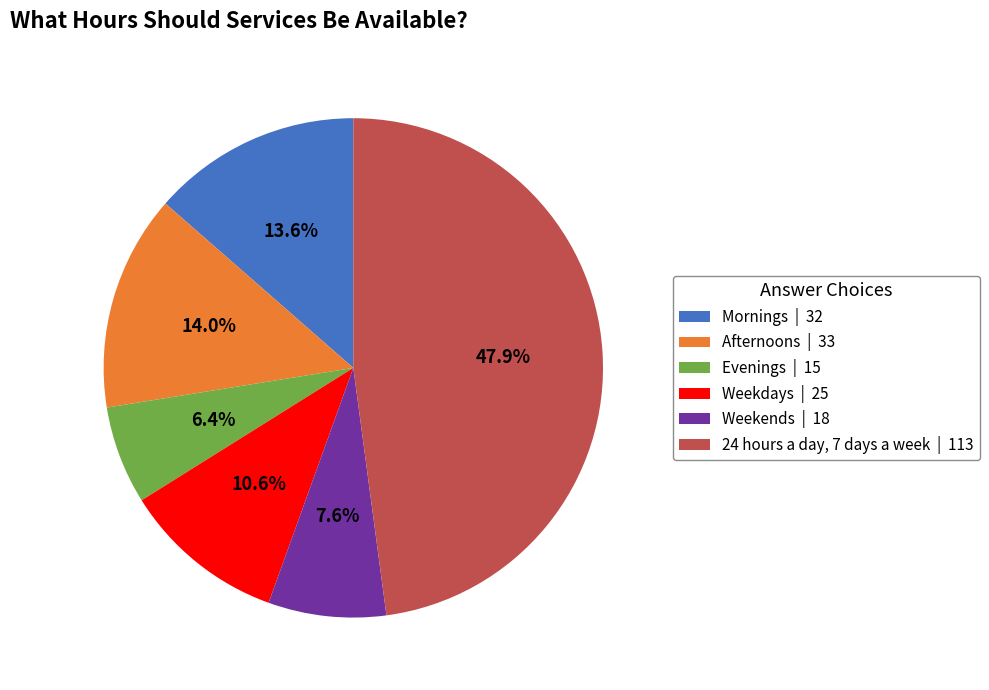

What percentage is NOT represented by Weekdays?

89.4%